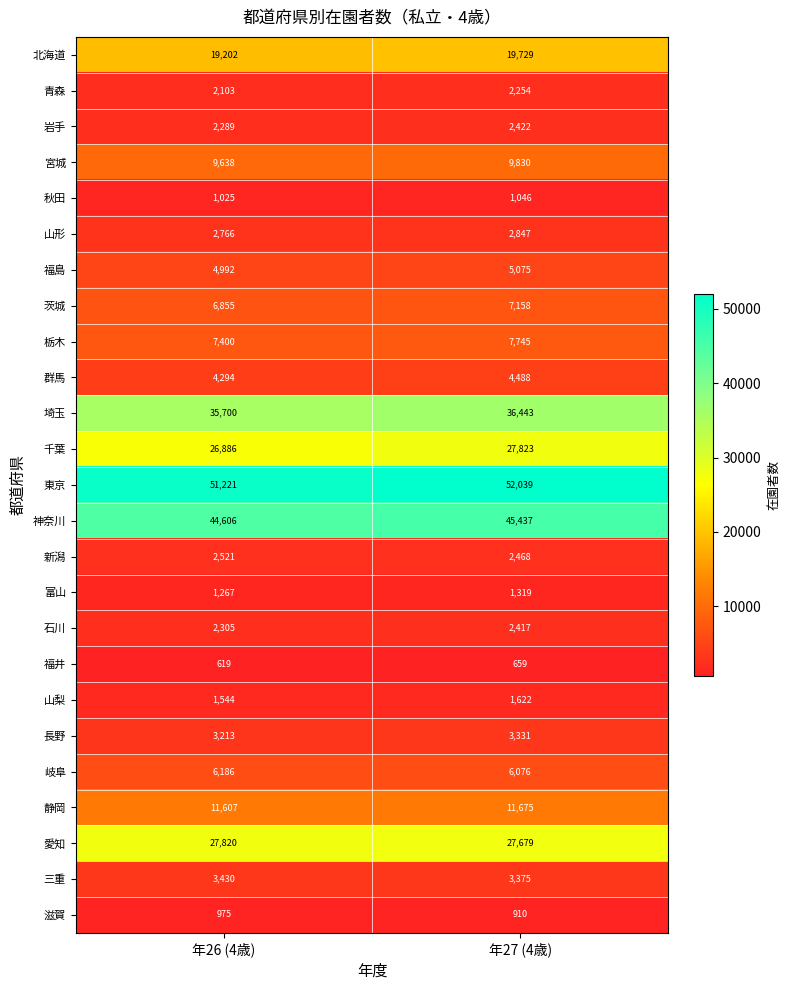

What is the minimum value shown in the chart?

619